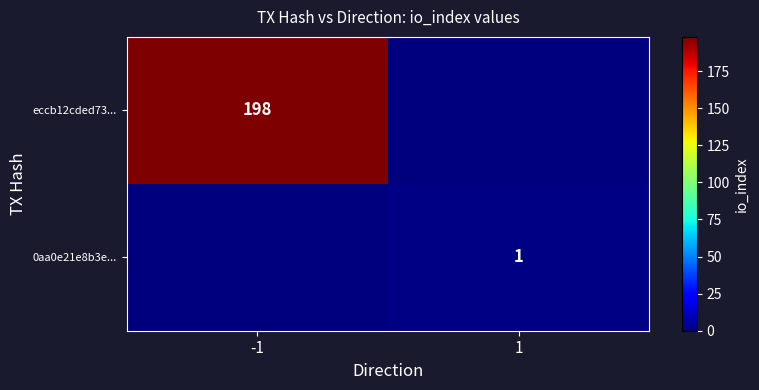

Is it true that eccb12cded73... equals 259 at -1?

False